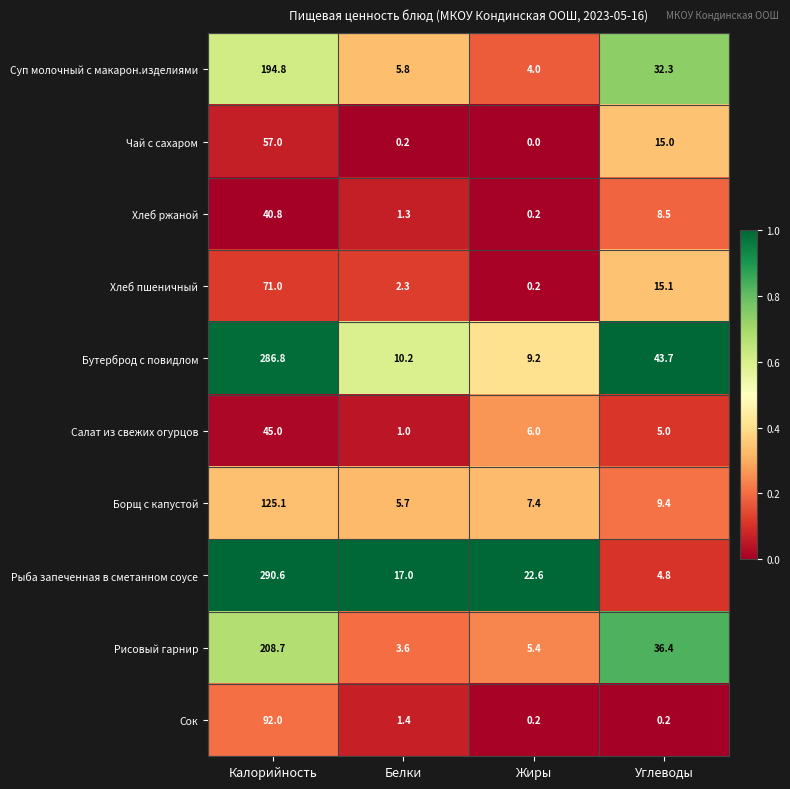

At which label does Хлеб ржаной first exceed 8?

Калорийность